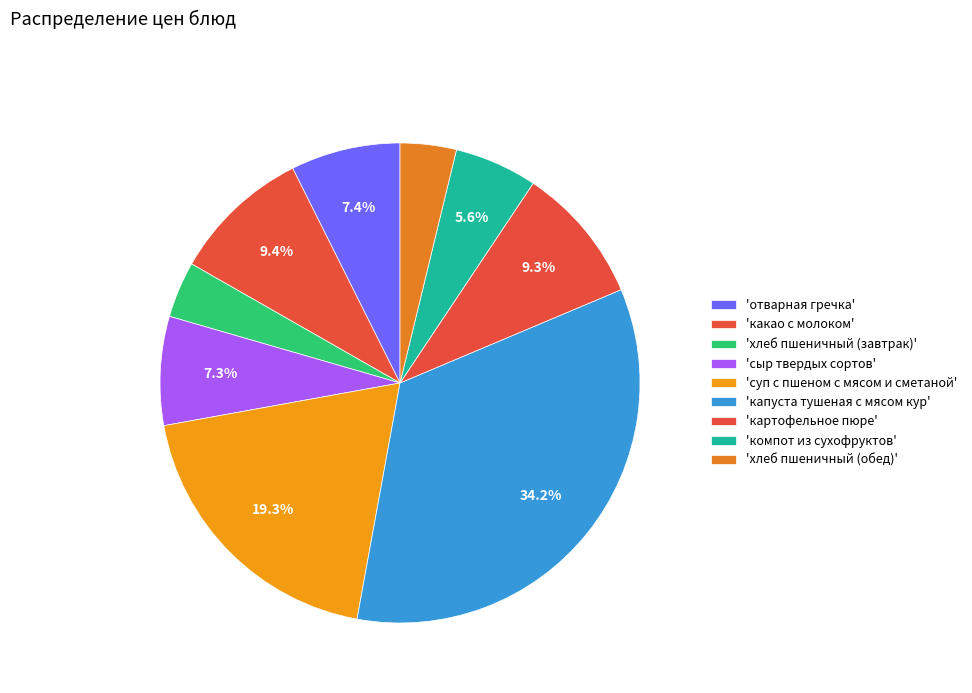

What is the smallest slice in the pie chart?

хлеб пшеничный (завтрак)